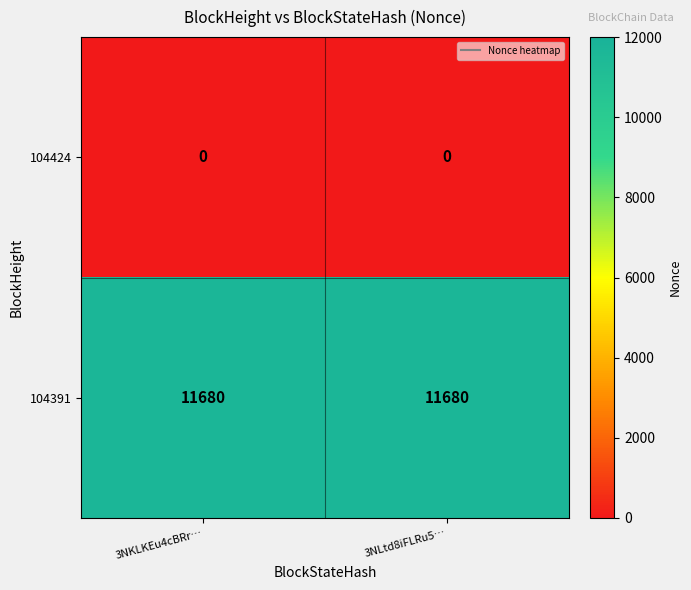

How many distinct data groups are displayed?

2